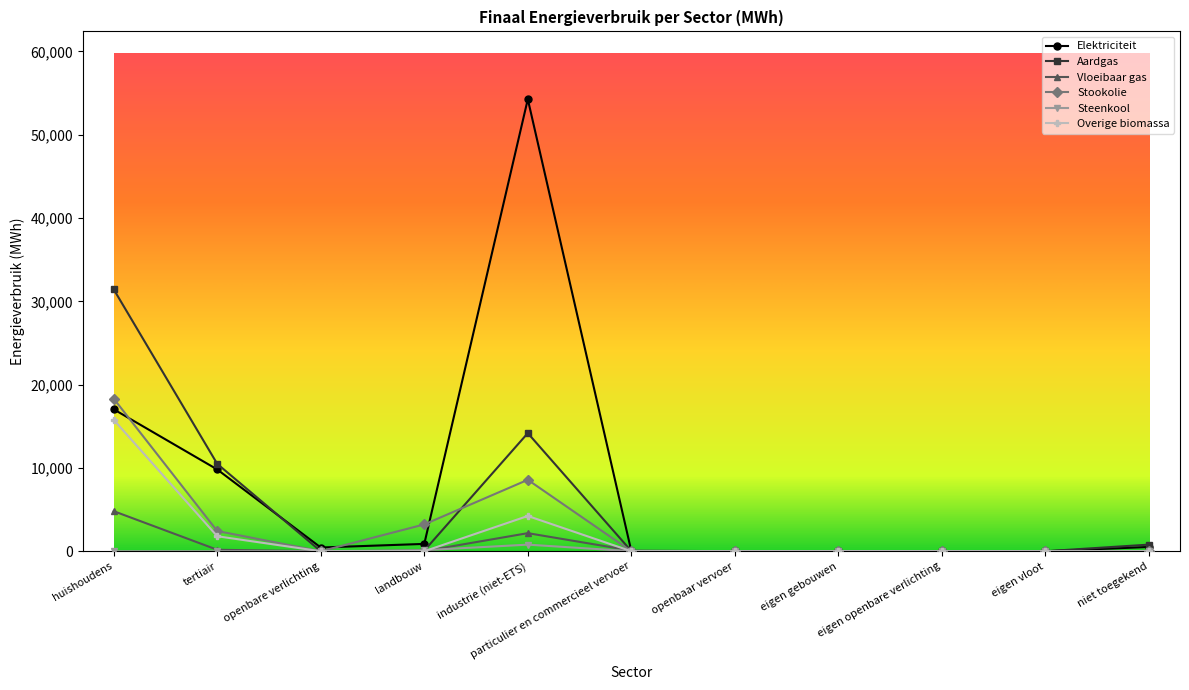

What is the sum of all Elektriciteit values?

82973.5